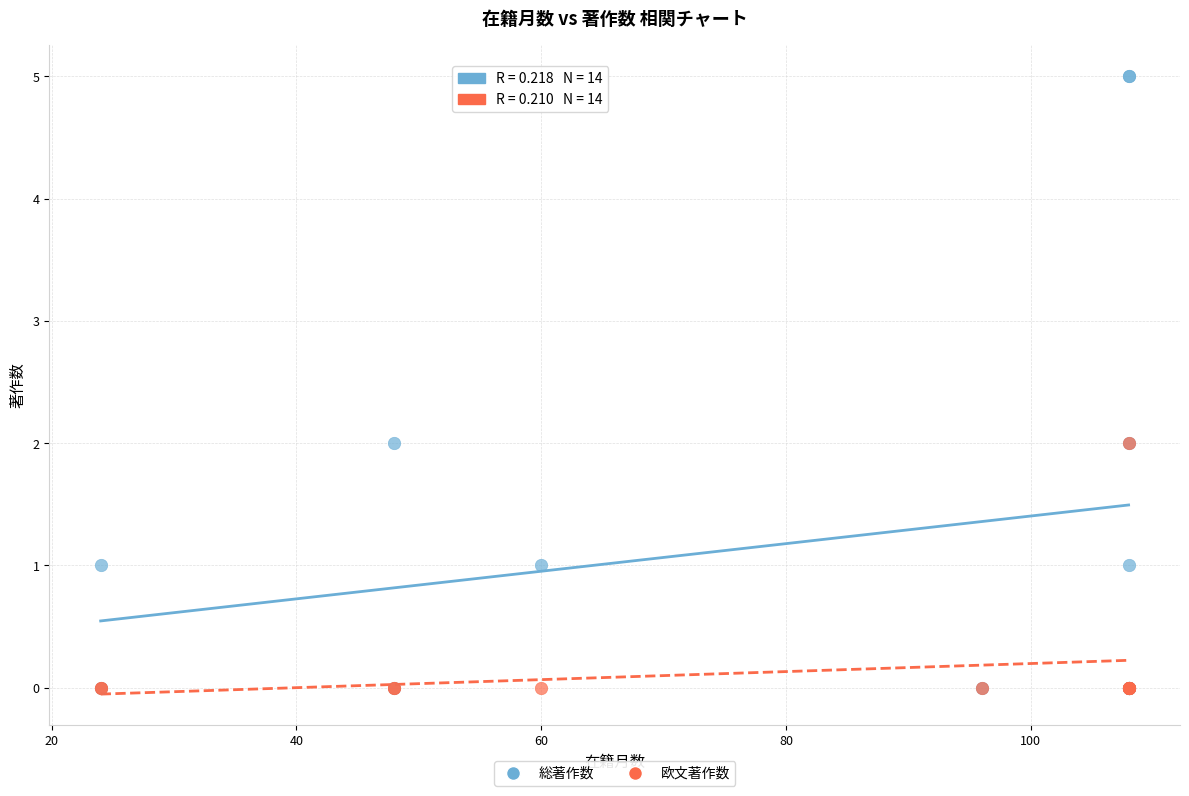

Which series contains the highest Y value?

総著作数